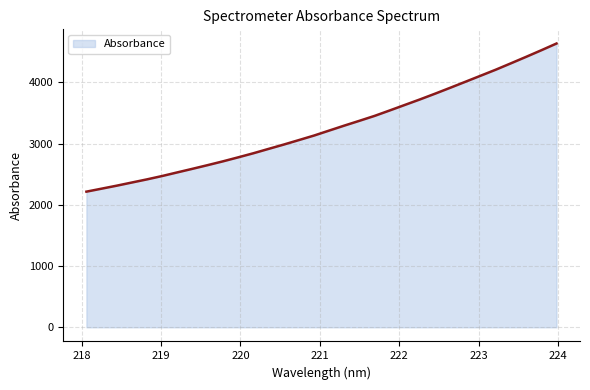

True or false: there are more than 0 points higher than both neighbors.

False